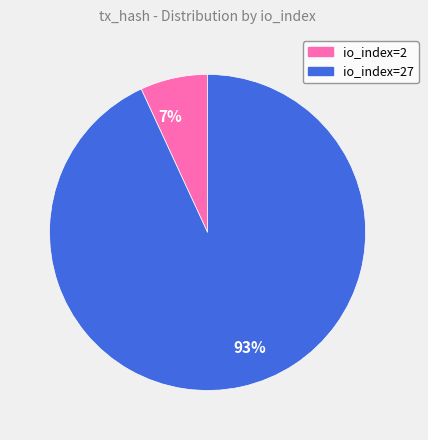

Count the number of slices in the pie.

2